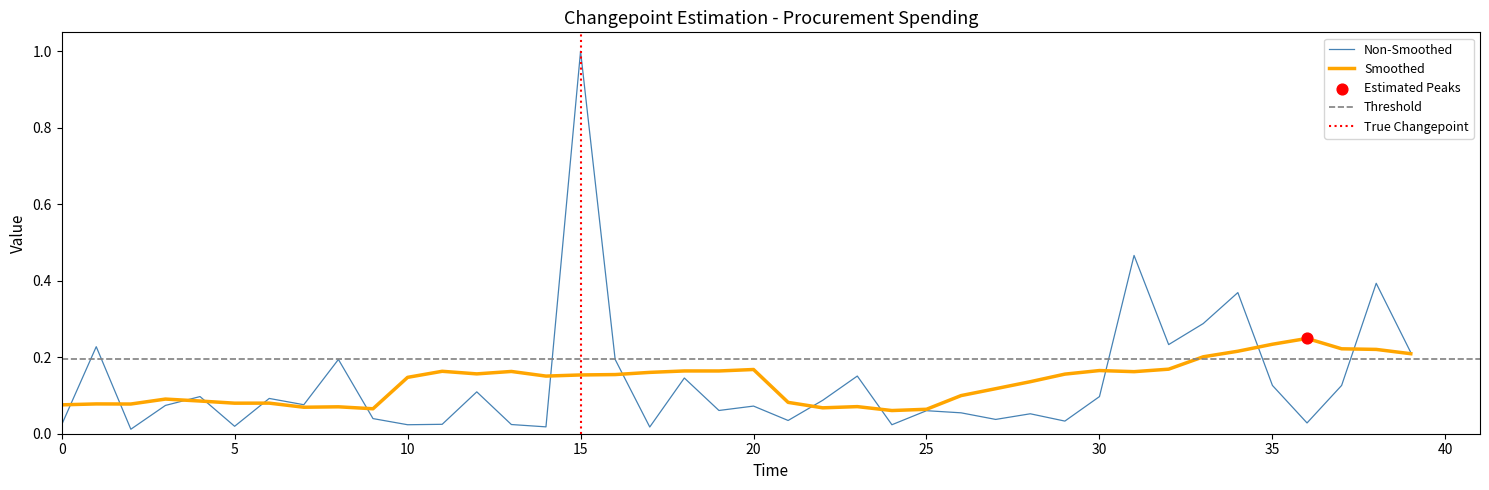

What is the highest value of the Non-Smoothed series?

1.0